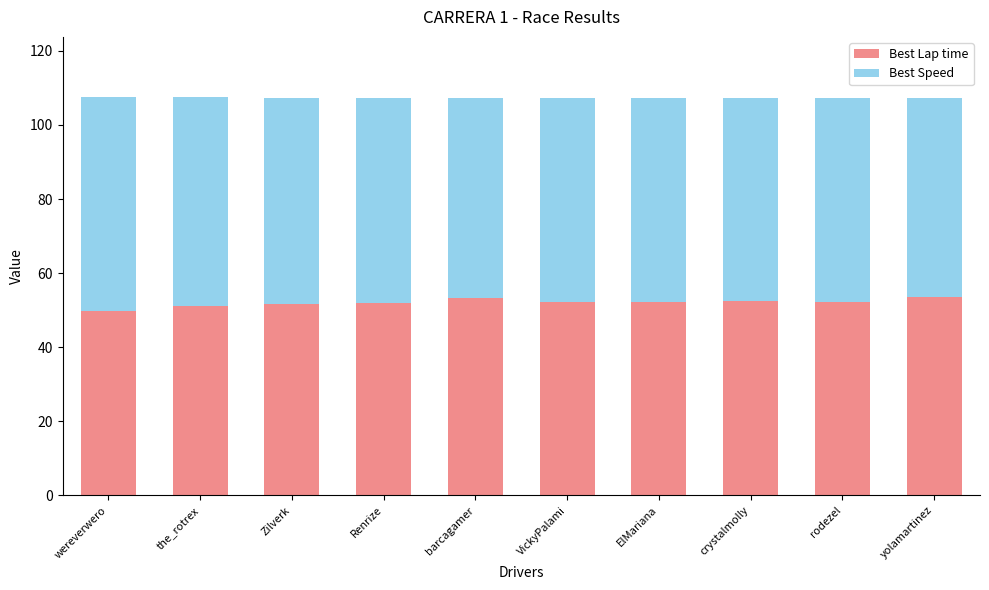

Does the chart contain any negative values?

No